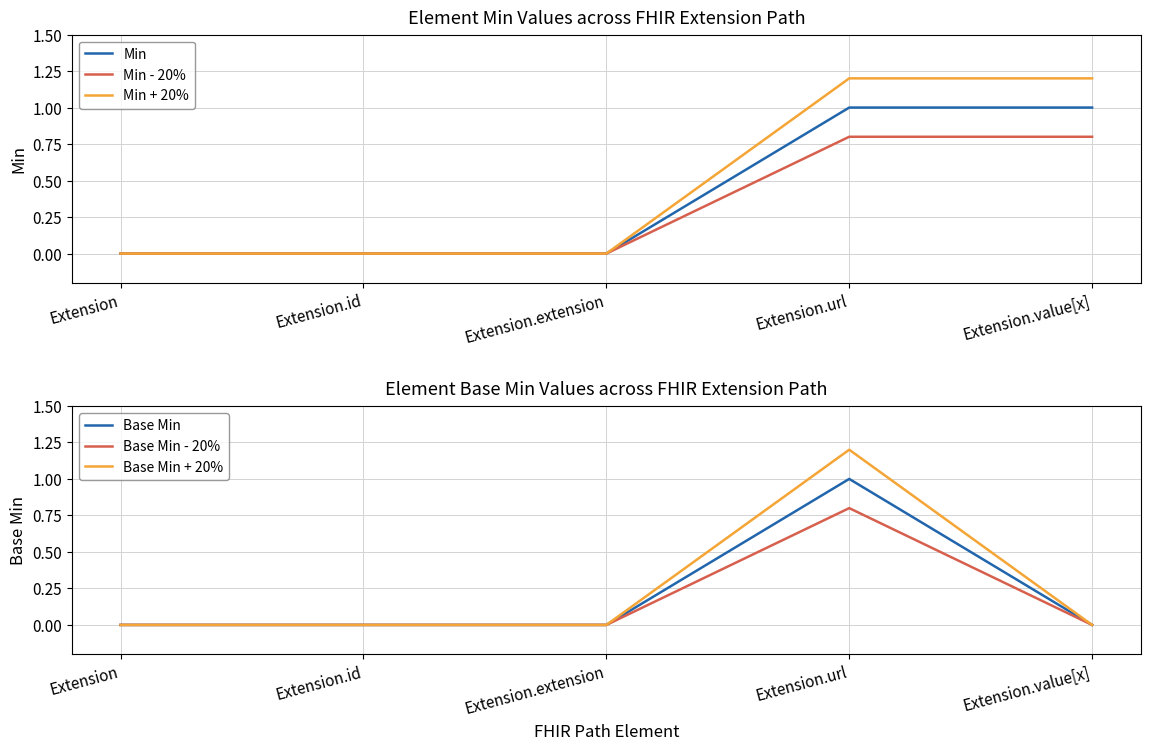

How many Base Min - 20% values are between 0 and 1?

5